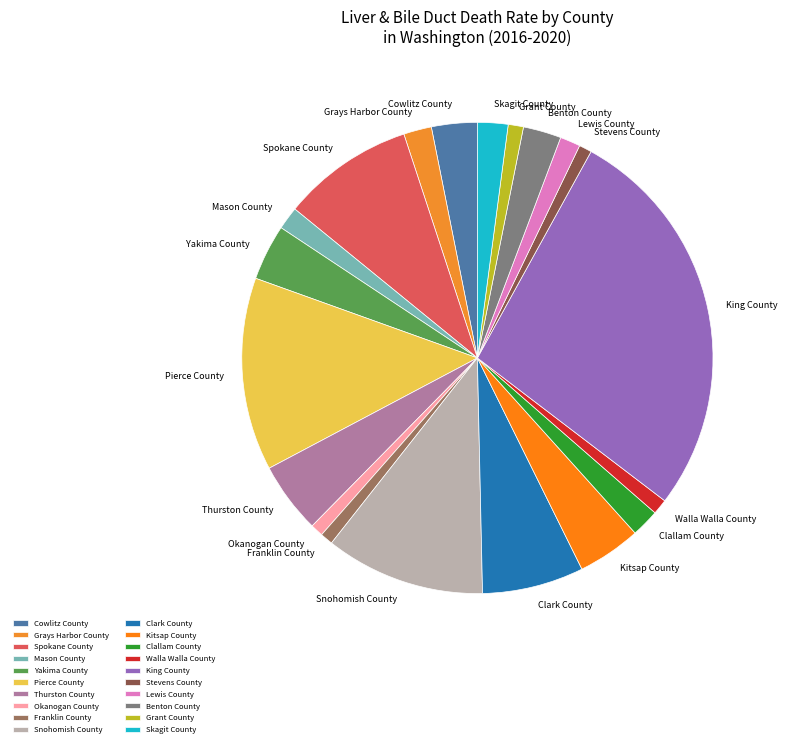

The Franklin County slice represents 1% of the pie. True or false?

True